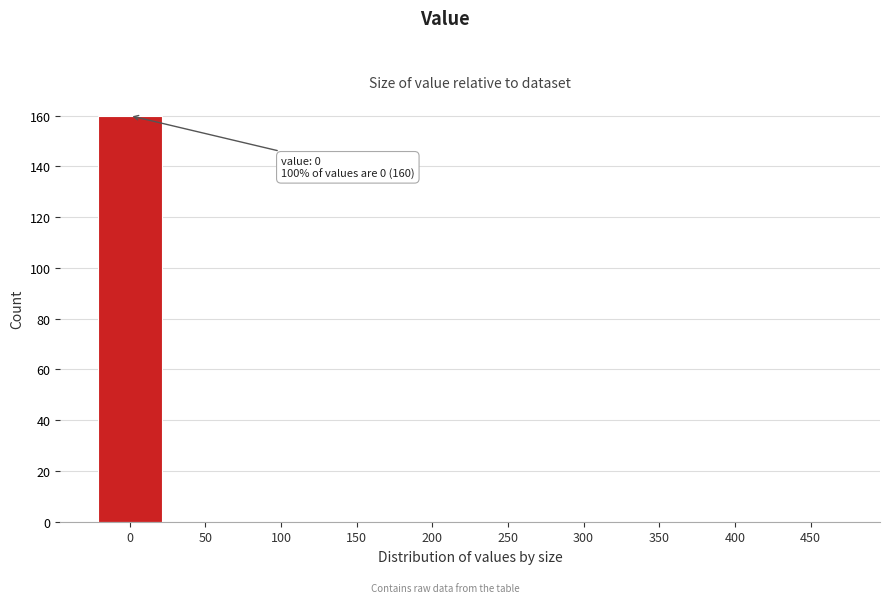

Reading left to right, extract all data points from this chart.

0=160	50=0	100=0	150=0	200=0	250=0	300=0	350=0	400=0	450=0